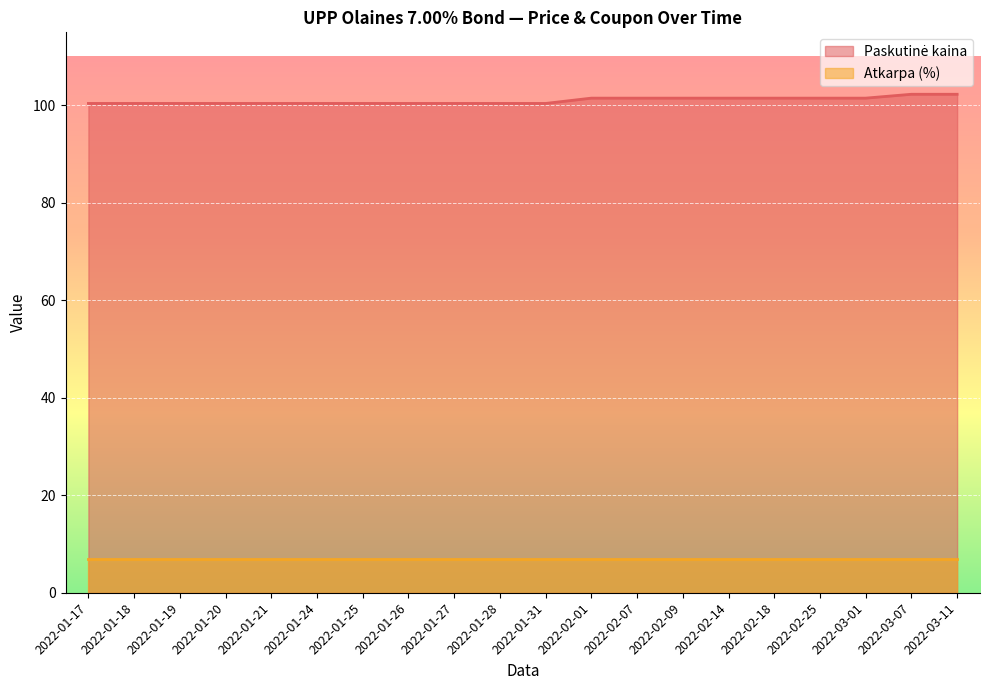

True or false: the data shows 152.3 at 2022-01-19.

False